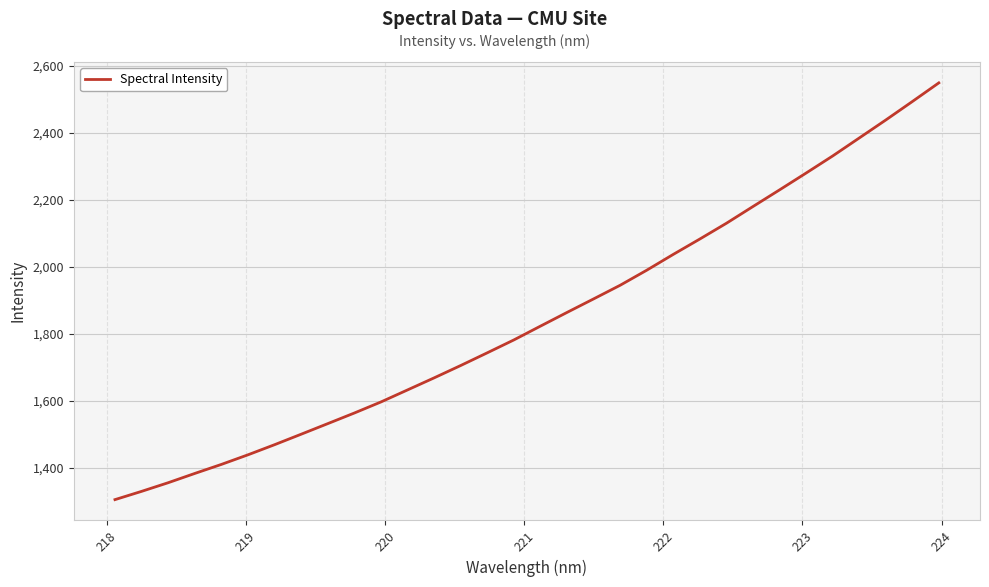

What is the greatest value displayed?

2549.5